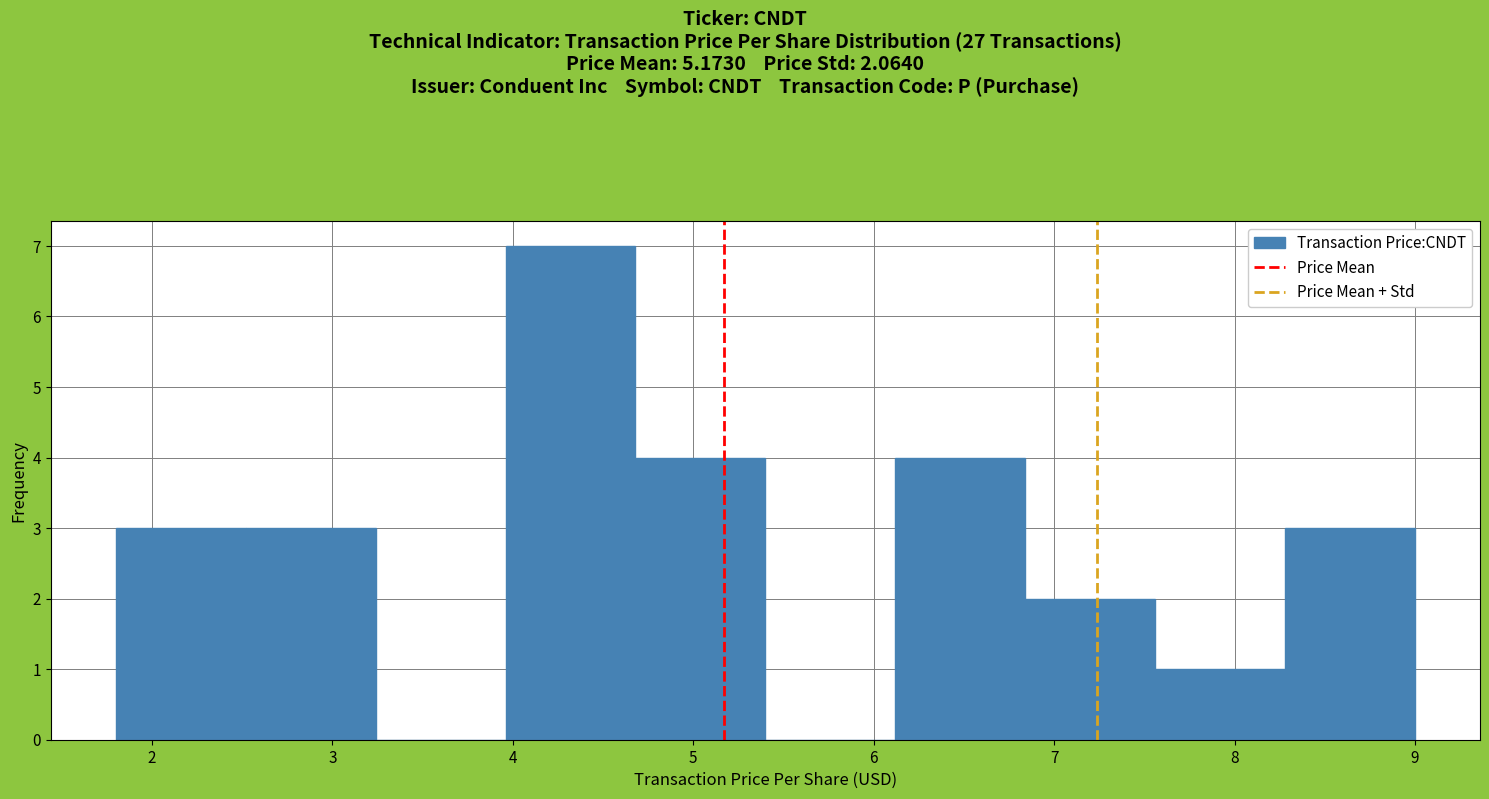

Reading left to right, transcribe this chart: for each bar, give the range it covers on the x-axis and its height. Neither the bar edges nor the heights are printed on the chart, so give them approximately, as read against the axes.

1.80 to 2.52: 3
2.52 to 3.24: 3
3.24 to 3.96: 0
3.96 to 4.68: 7
4.68 to 5.40: 4
5.40 to 6.12: 0
6.12 to 6.84: 4
6.84 to 7.56: 2
7.56 to 8.28: 1
8.28 to 9.00: 3